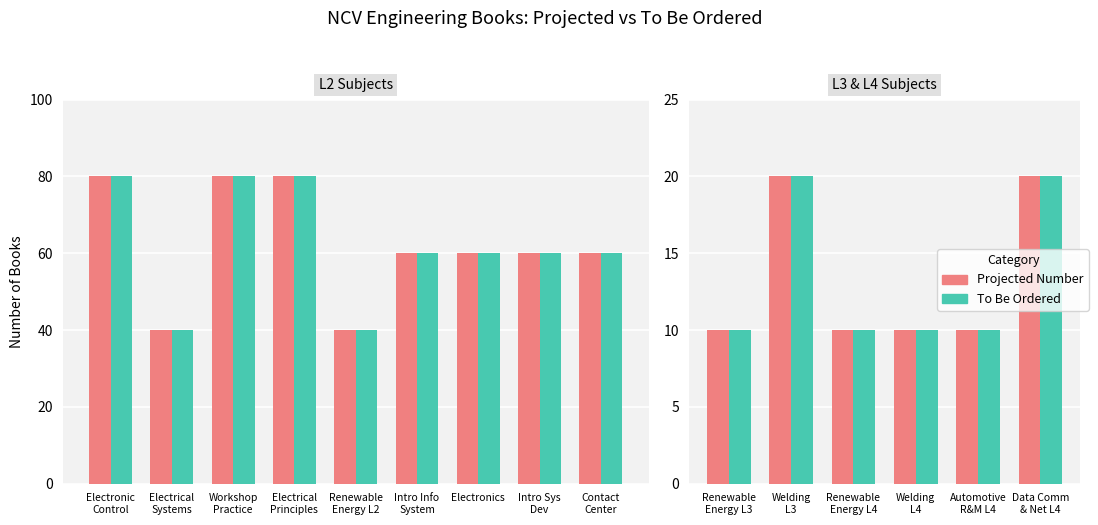

The value of Projected Number at Automotive R&M L4 is 18. True or false?

False